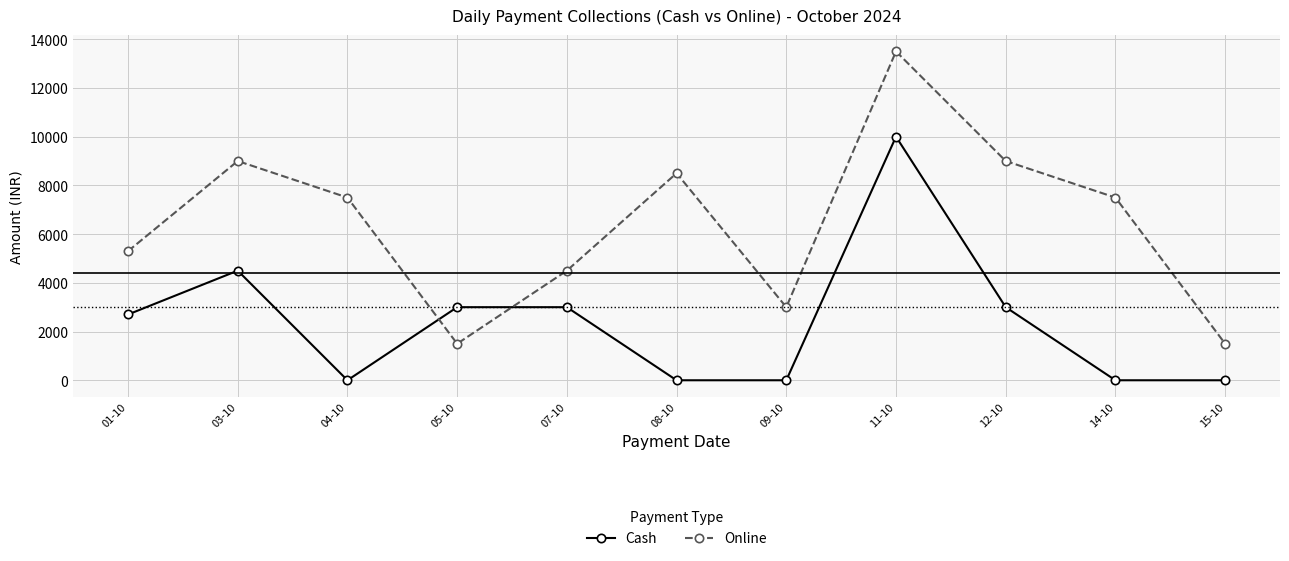

Is this an area chart (filled region under the line)?

No